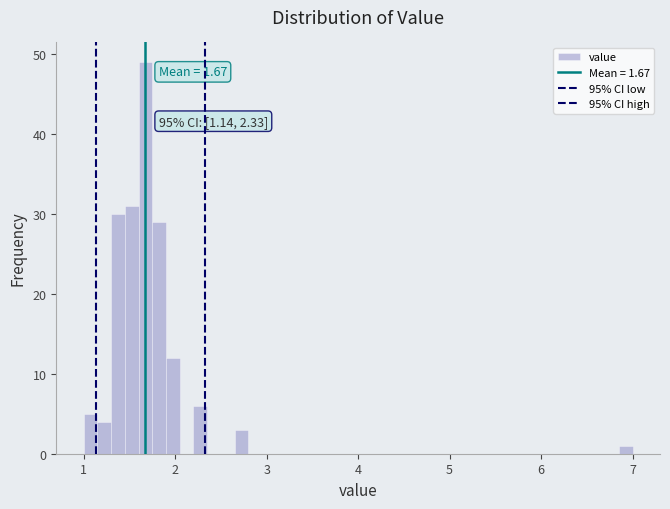

Around what value on the x-axis is the tallest bar? Give the approximate position of its centre, as read against the axis.

1.7